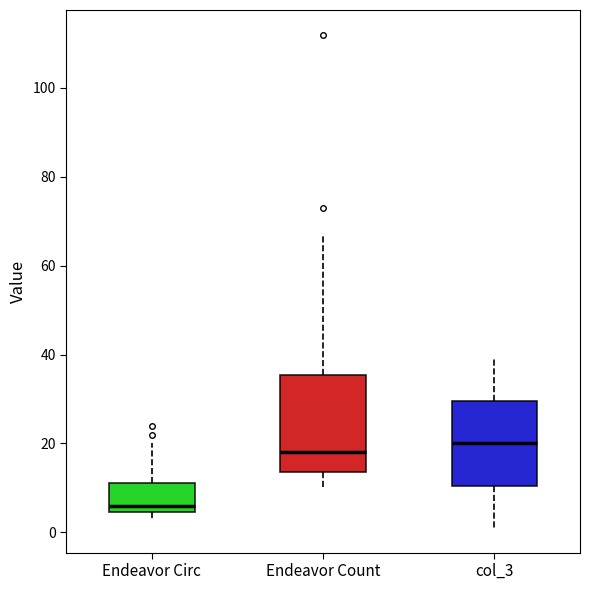

Reading left to right, read every box against the y-axis: the position of its median line, the range the box covers, and the ends of its whiskers. The values are not printed on the chart, so give them approximately, as read against the axis.

Endeavor Circ: median 6, box 4 to 12, whiskers 4 (just below the box's lower edge) to 20
Endeavor Count: median 18, box 14 to 36, whiskers 10 to 68
col_3: median 20, box 10 to 30, whiskers 2 to 40